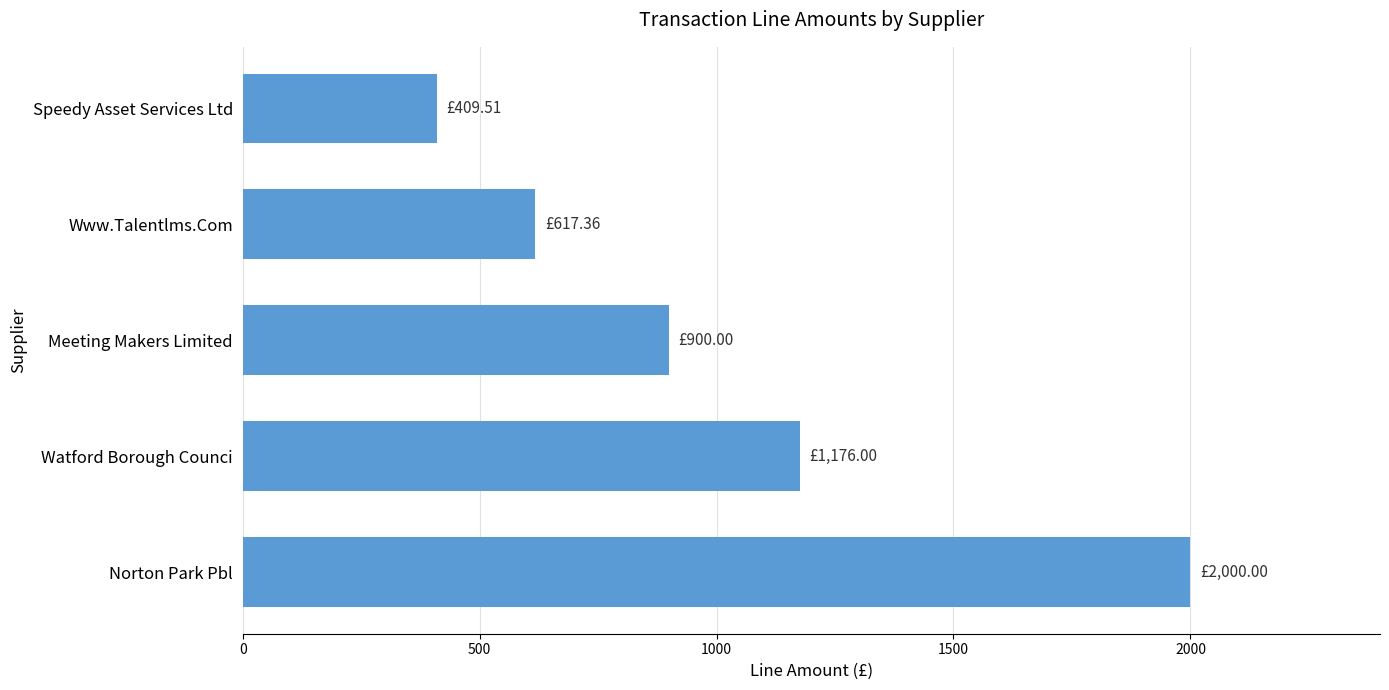

Rank the categories by value from highest to lowest.

Norton Park Pbl, Watford Borough Counci, Meeting Makers Limited, Www.Talentlms.Com, Speedy Asset Services Ltd